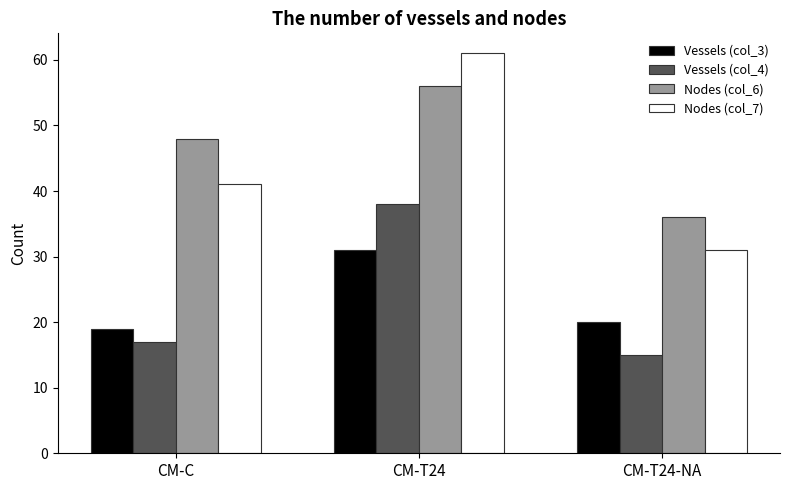

At how many categories does at least one series exceed 33?

3